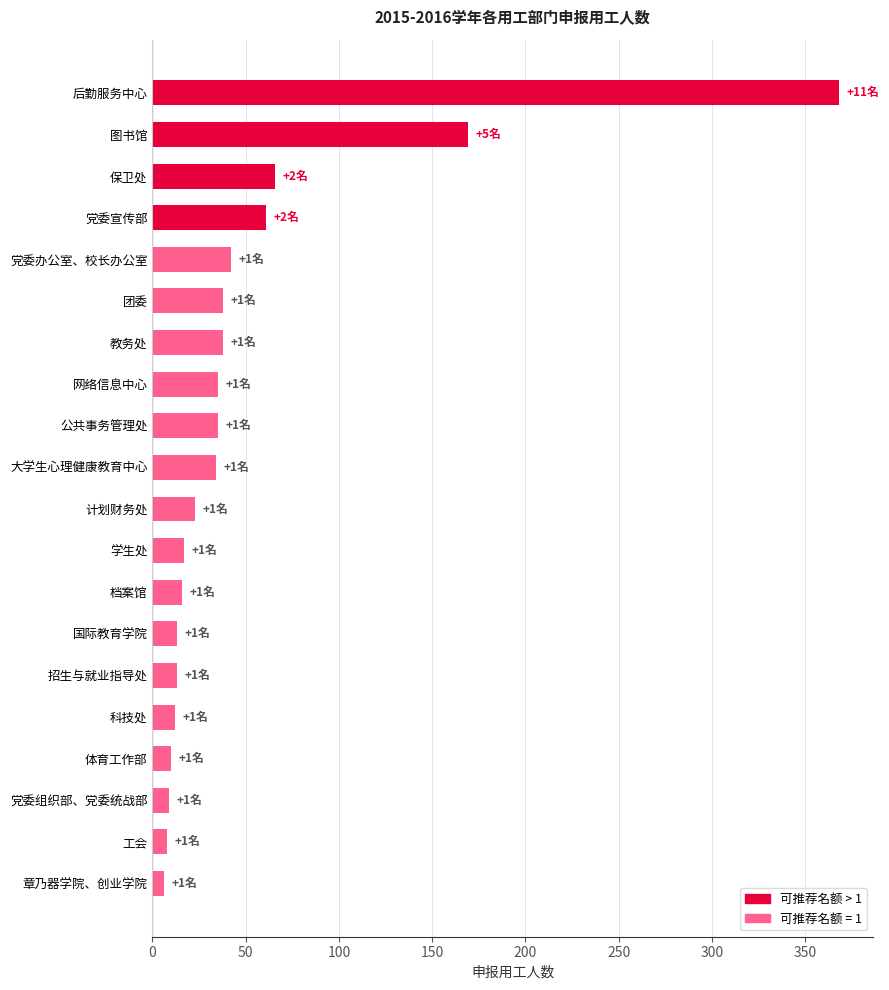

Which category has the highest value across all series?

后勤服务中心